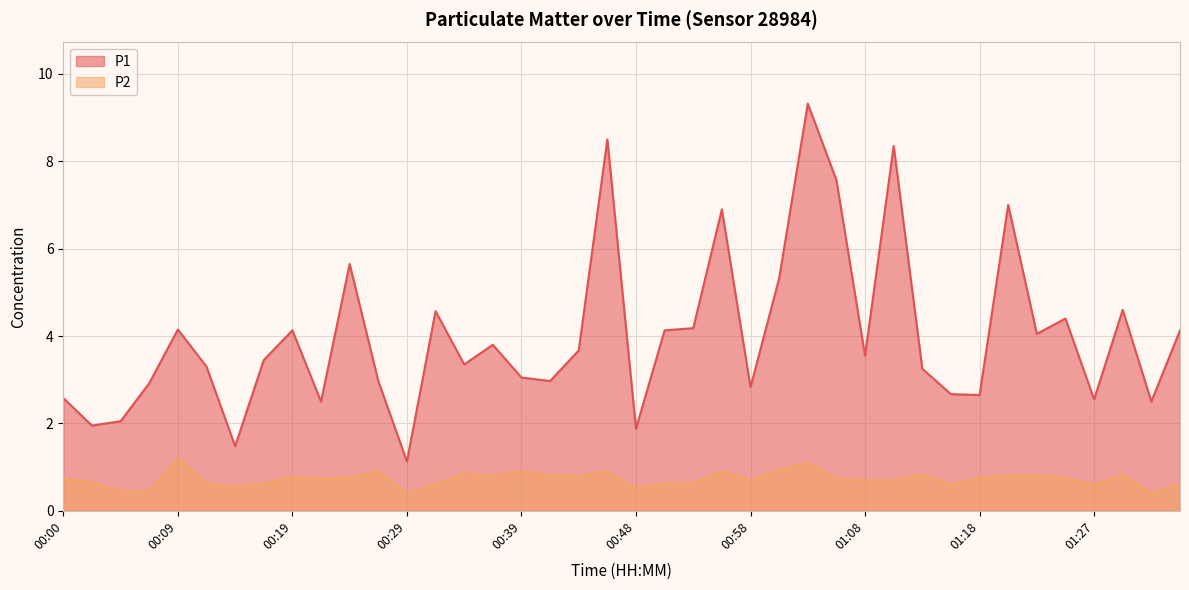

True or false: P1 has a value of 1.4 at 00:12.

False